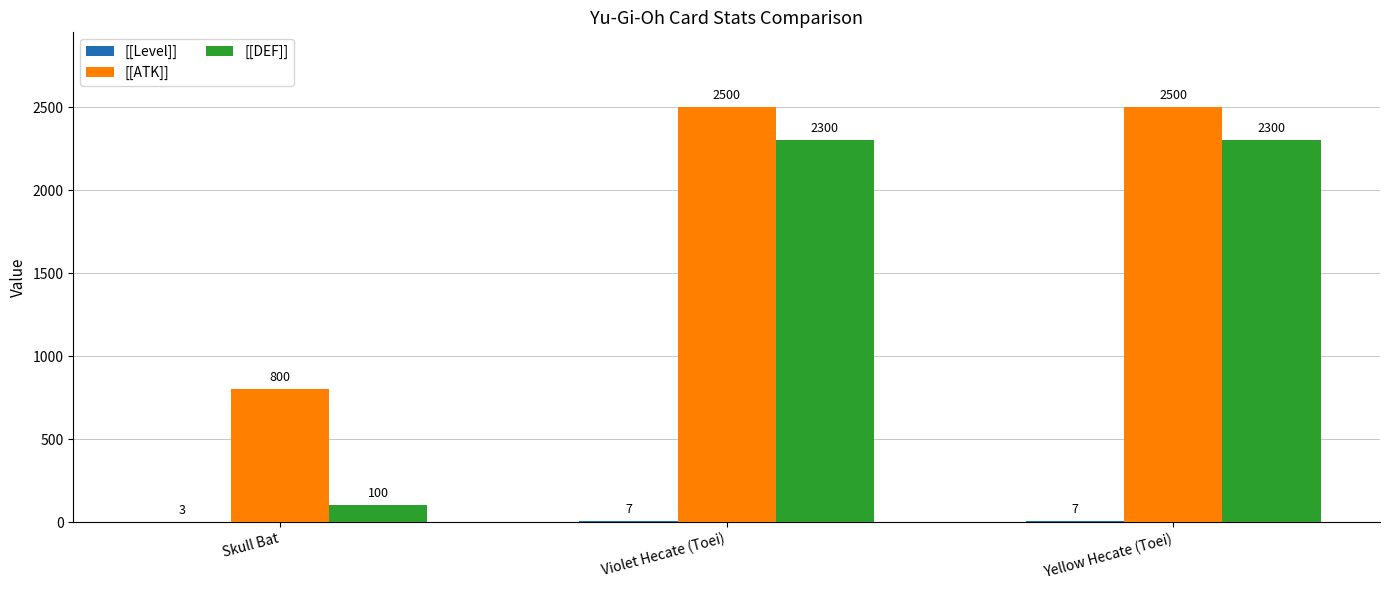

Which series has the largest total across all categories?

[[ATK]]